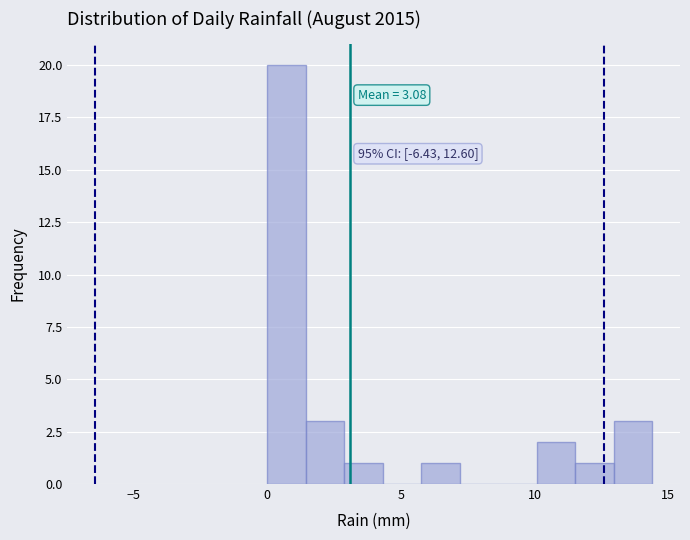

Read against the x-axis, roughly where is the centre of the tallest bar?

0.5